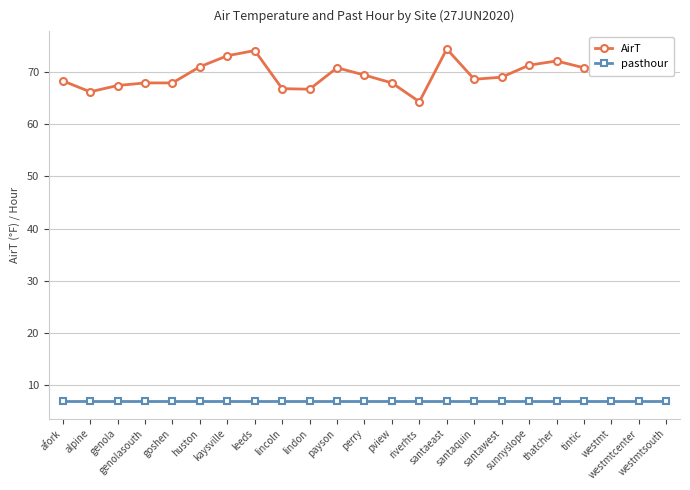

Count the number of categories in the chart.

23